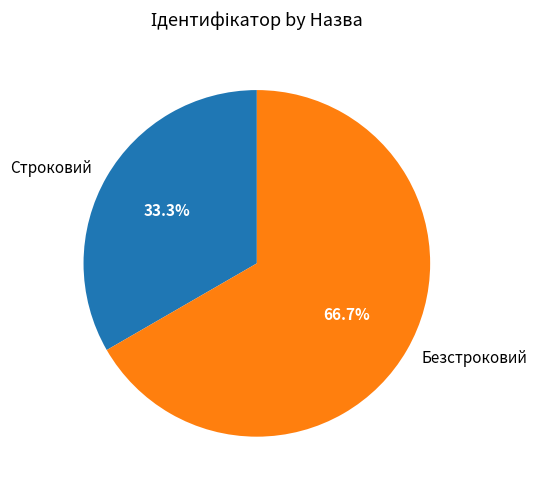

To the nearest percent, what is the combined percentage of Безстроковий and Строковий?

100%